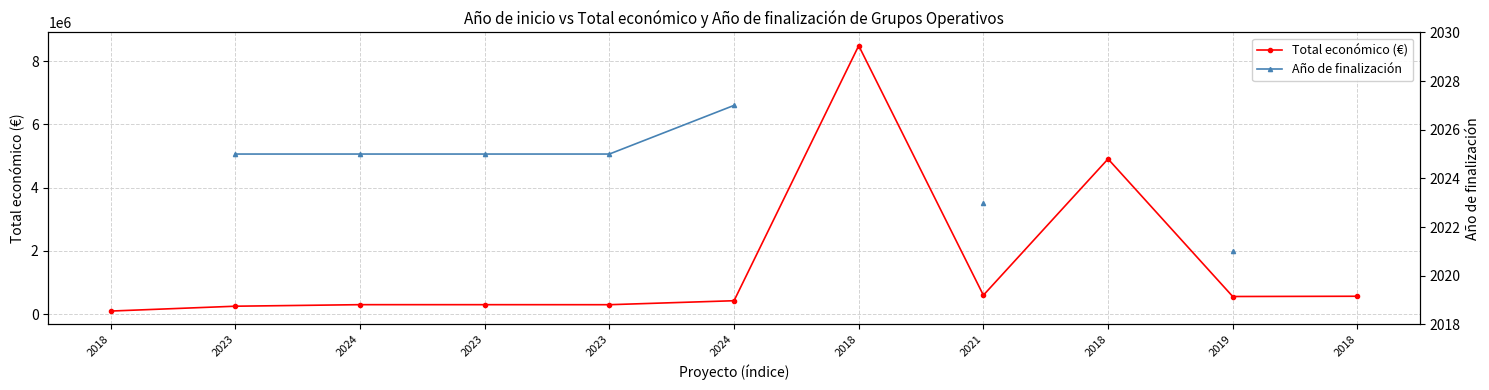

What is the maximum value shown in the chart?

8484999.0